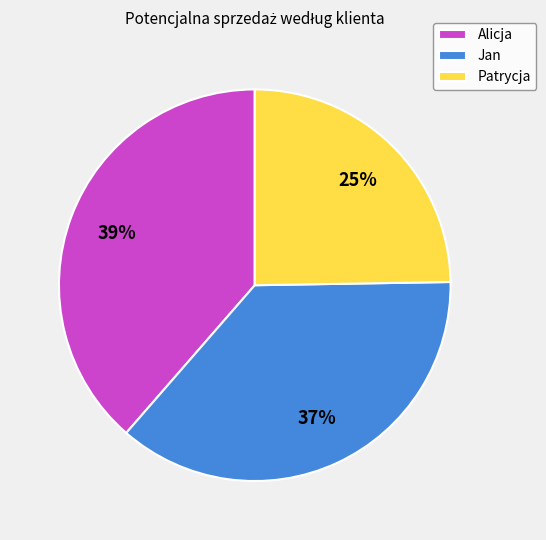

Which has a higher value, Jan or Alicja?

Alicja